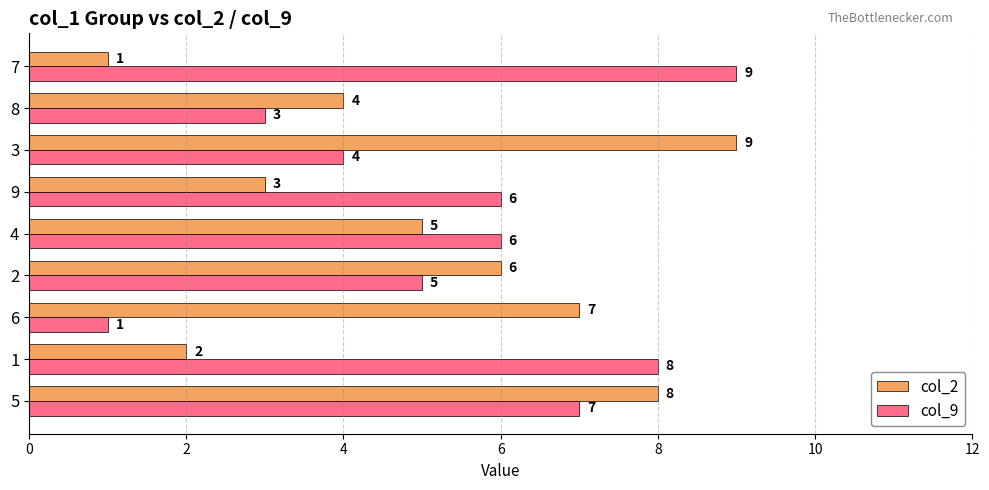

What is the difference between the col_9 values at 7 and 4?

3